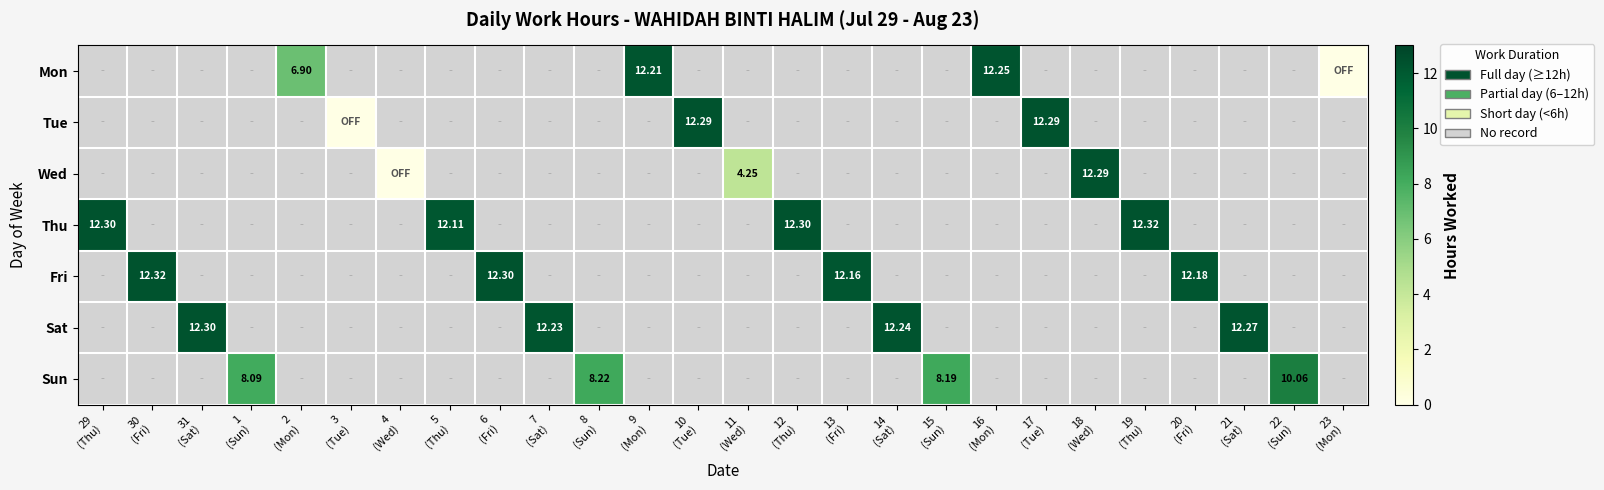

Which series changed the most between 11 (Wed) and 13 (Fri)?

Fri